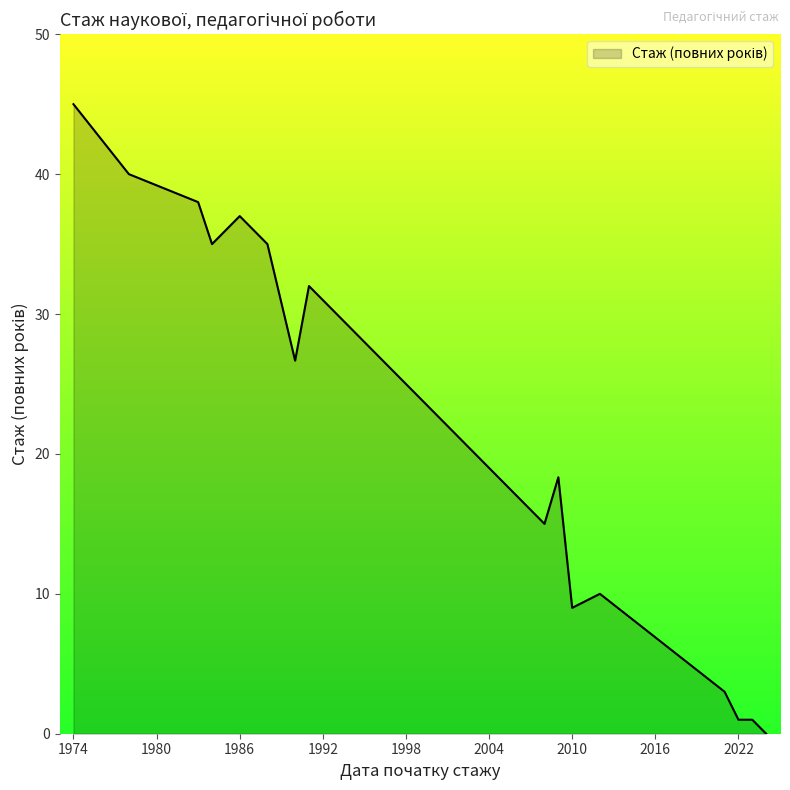

What is the greatest value displayed?

45.0